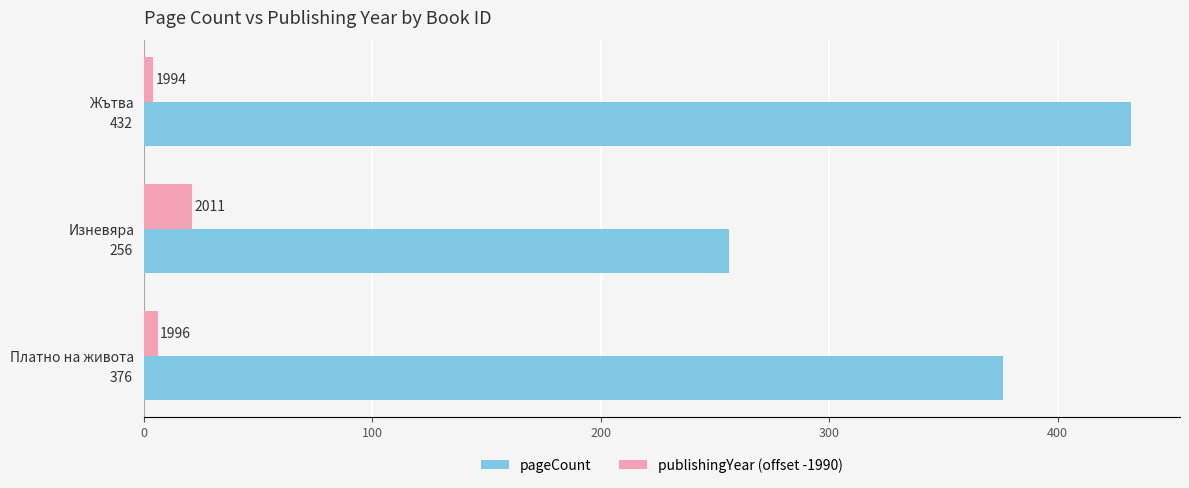

Rank the categories by publishingYear (offset -1990) value from lowest to highest.

Жътва, Платно на живота, Изневяра